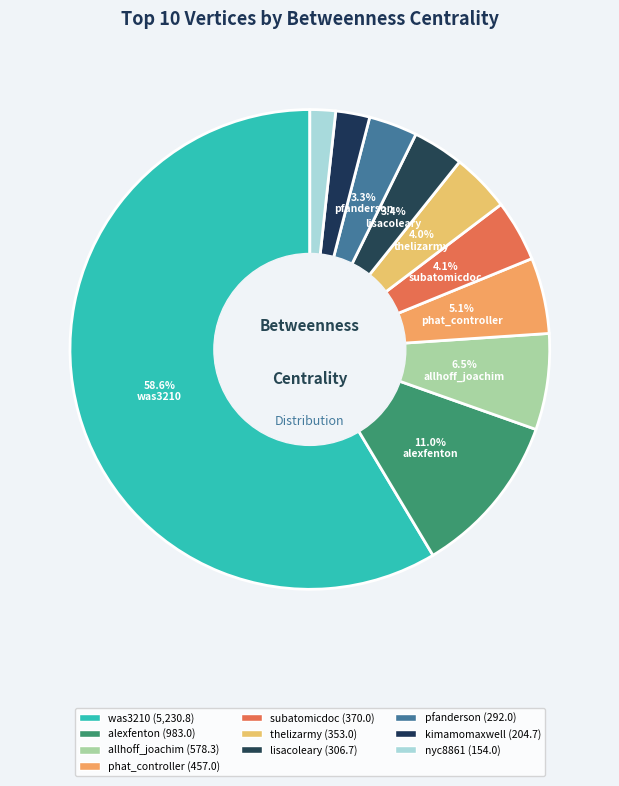

Count the number of slices in the pie.

10